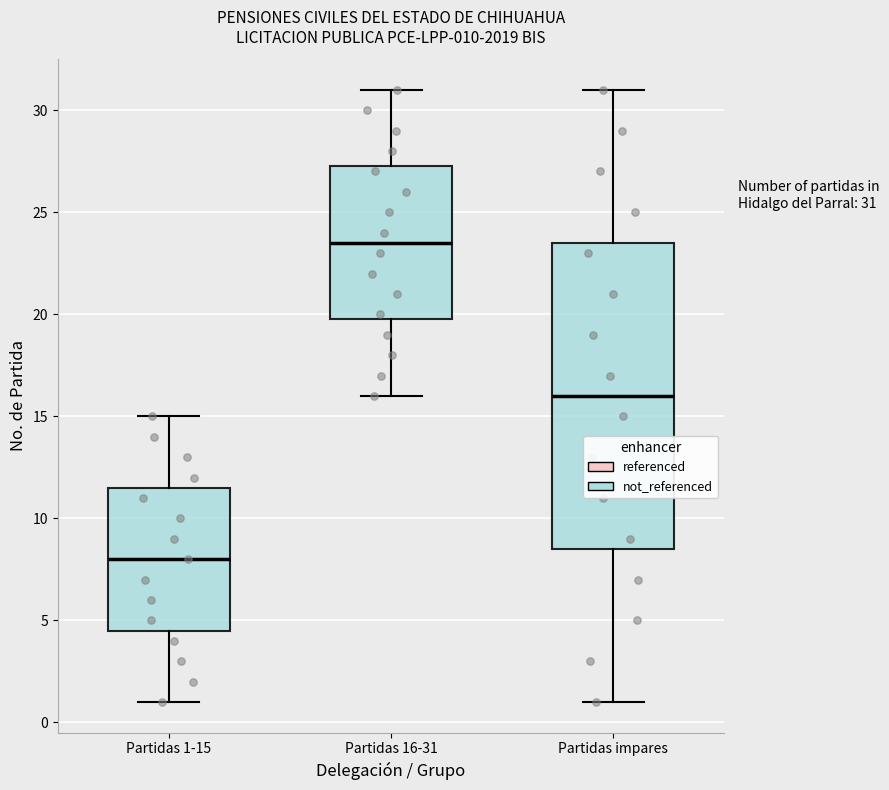

Which box has the highest median line?

Partidas 16-31